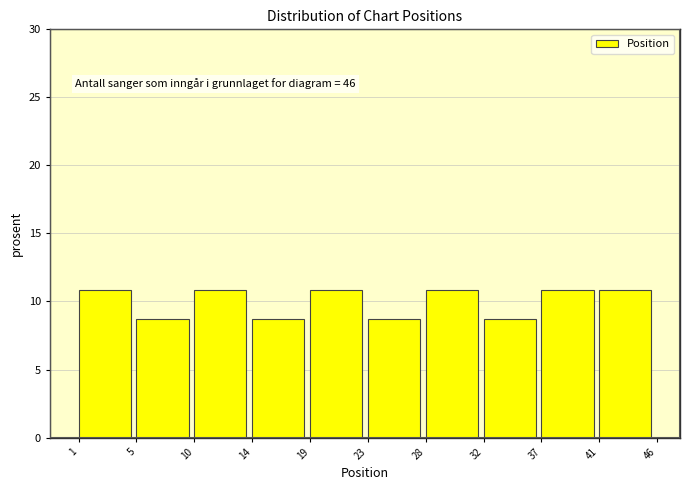

Reading left to right, what are all the values shown in this chart?

1=10.9	5=8.7	10=10.9	14=8.7	19=10.9	23=8.7	28=10.9	32=8.7	37=10.9	41=10.9